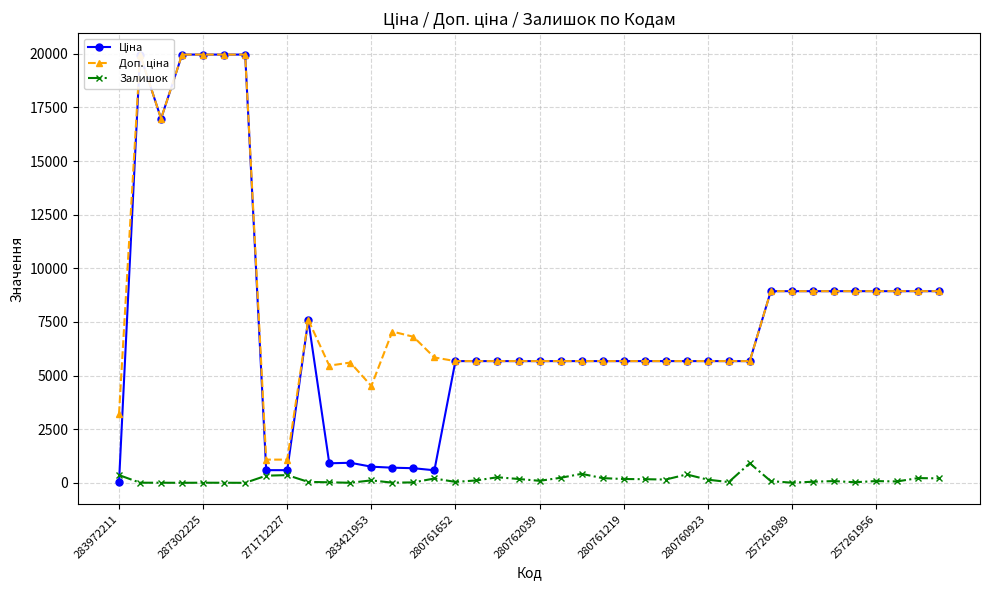

True or false: Залишок and Доп. ціна intersect in this chart.

False